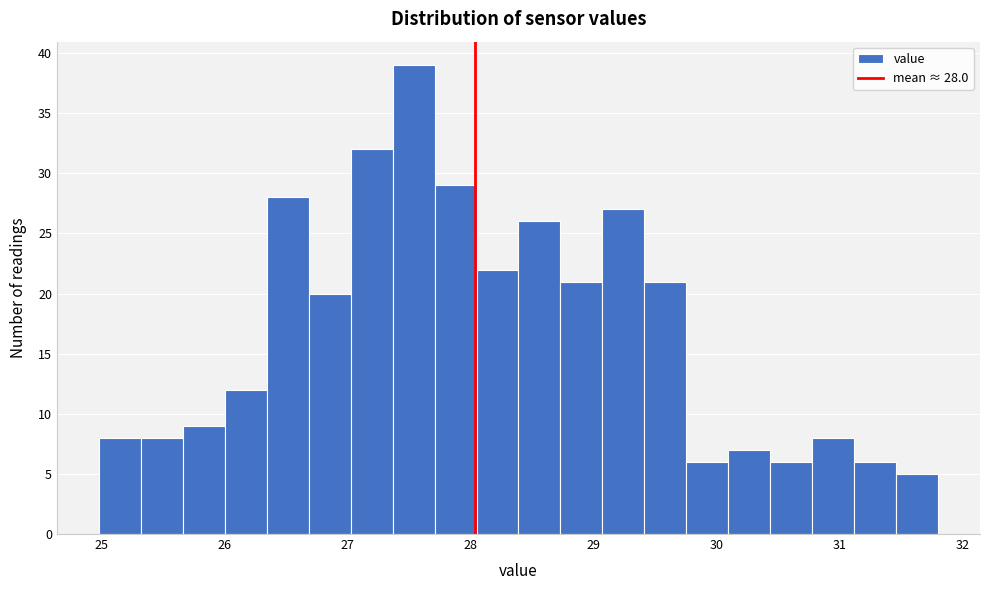

Read against the x-axis, roughly where is the centre of the tallest bar?

27.5